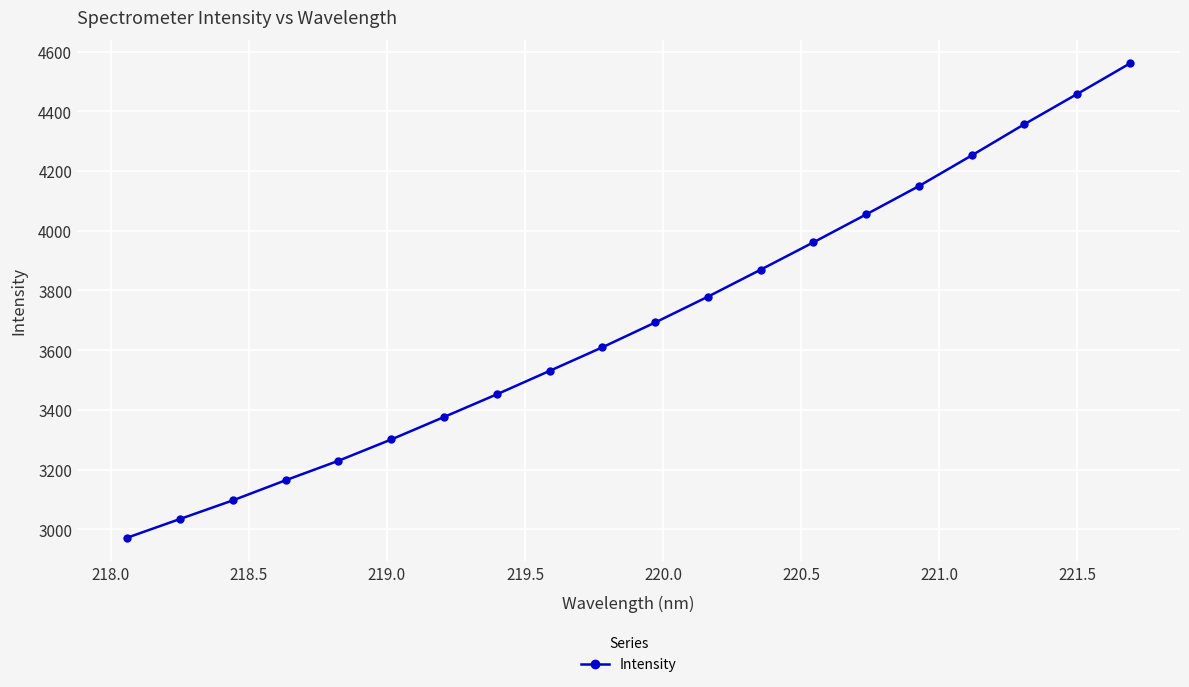

How many data points are above 3692?

10